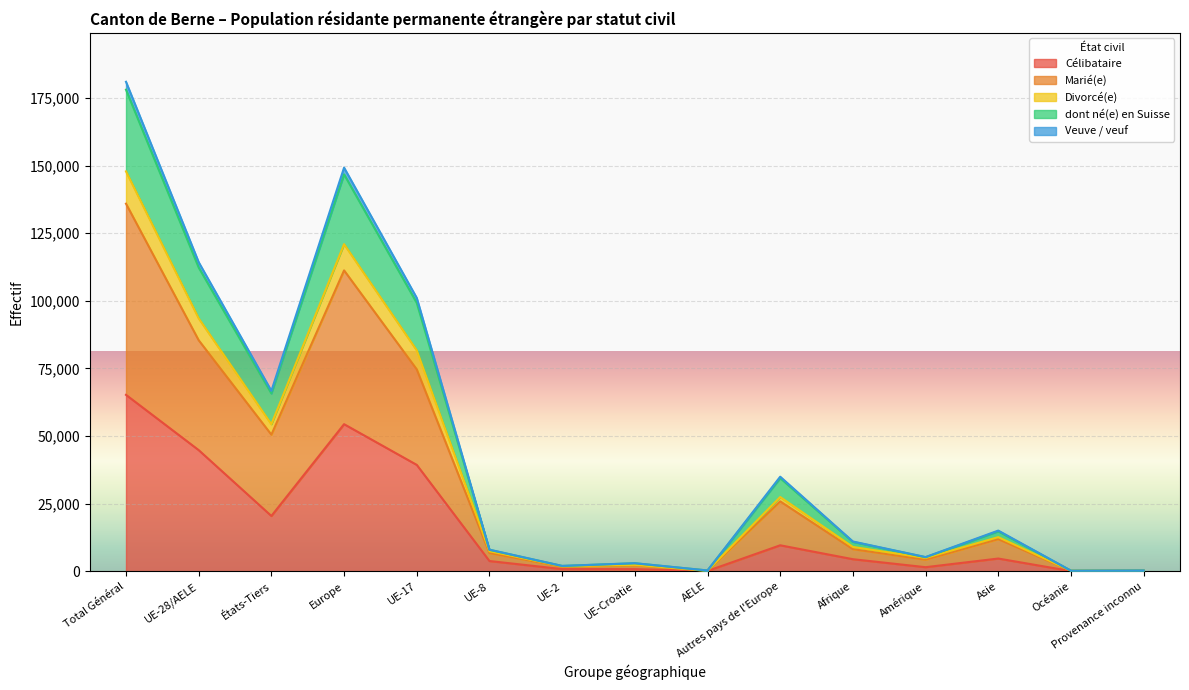

What position from the left is AELE?

9